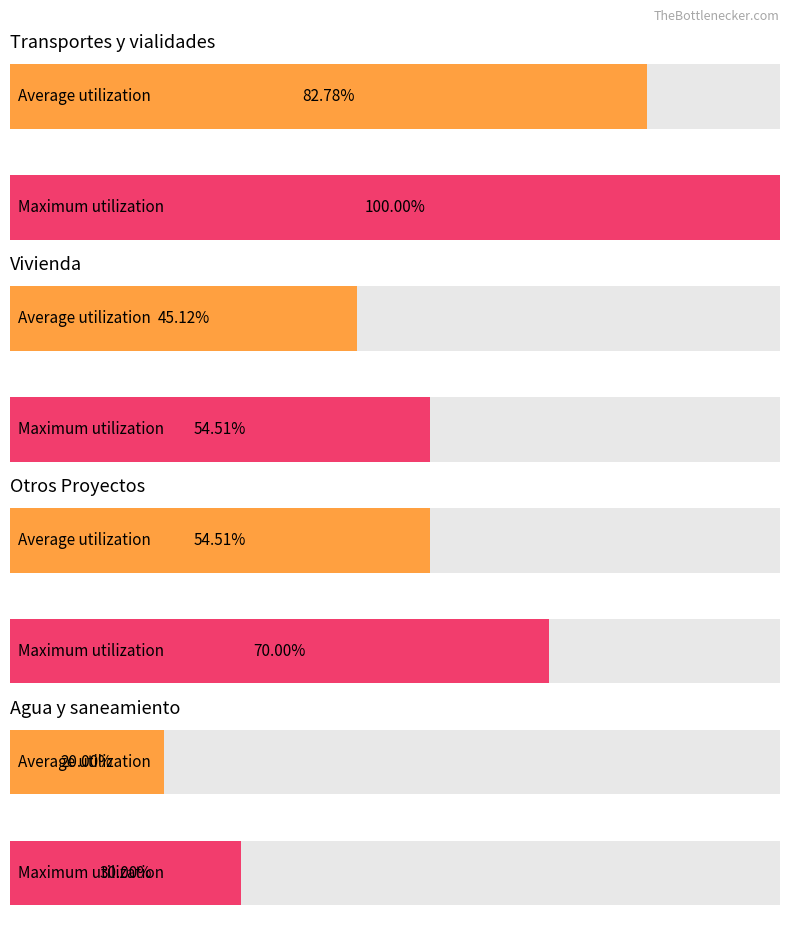

Are the bars grouped side by side (vs. stacked)?

Yes